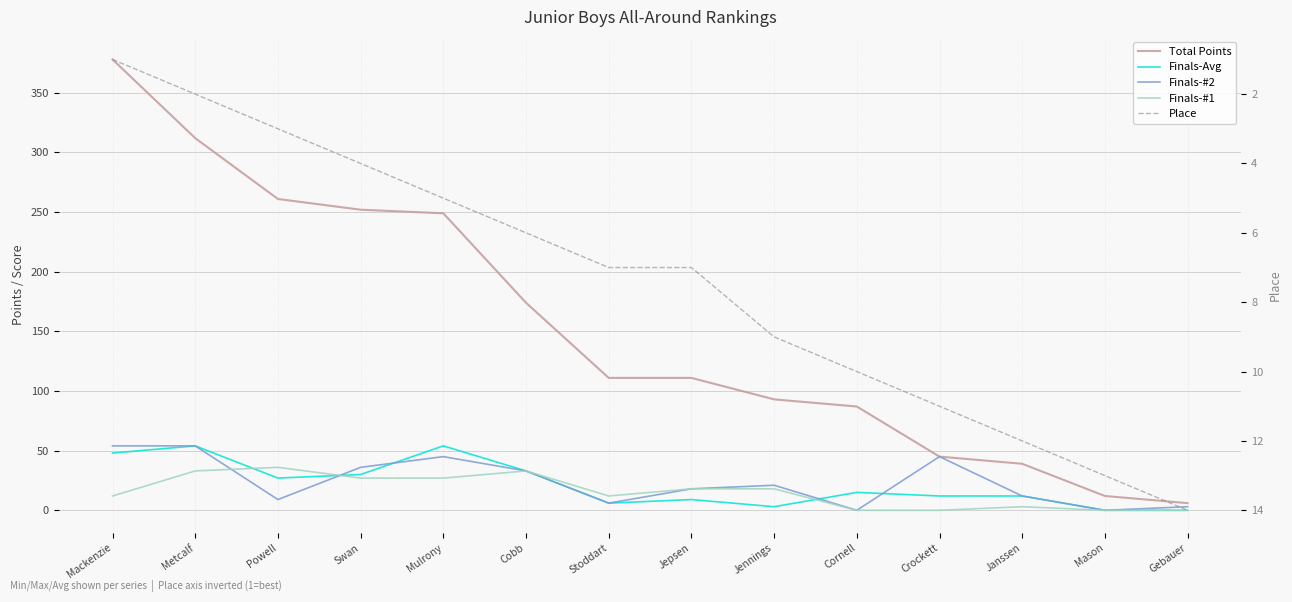

Where is Finals-Avg nearest to the value 27?

Powell